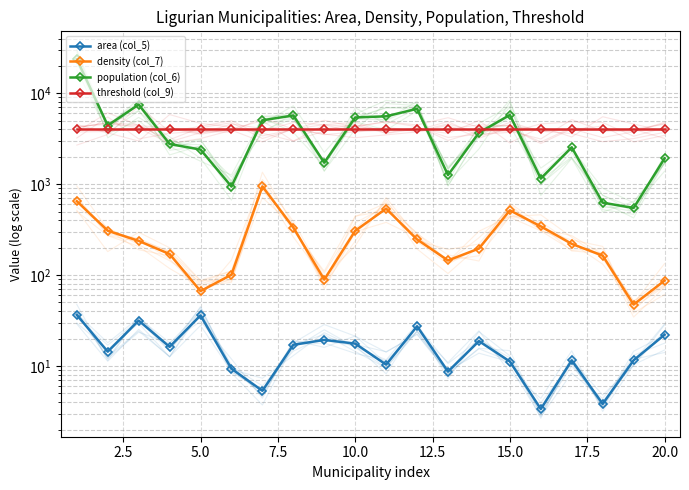

What is the highest value of the density (col_7) series?

945.7